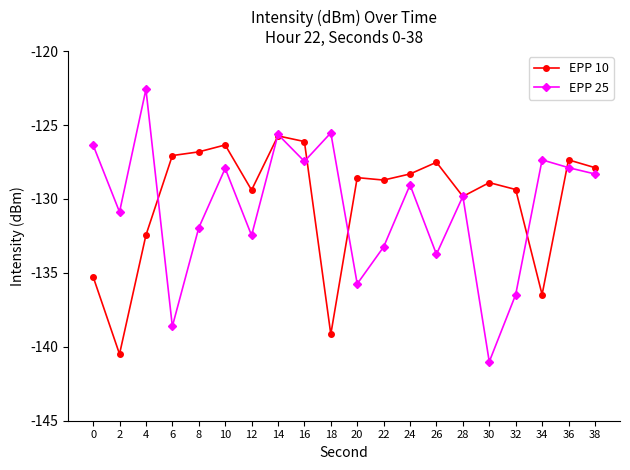

What is the difference between the highest and lowest values at 2?

9.6